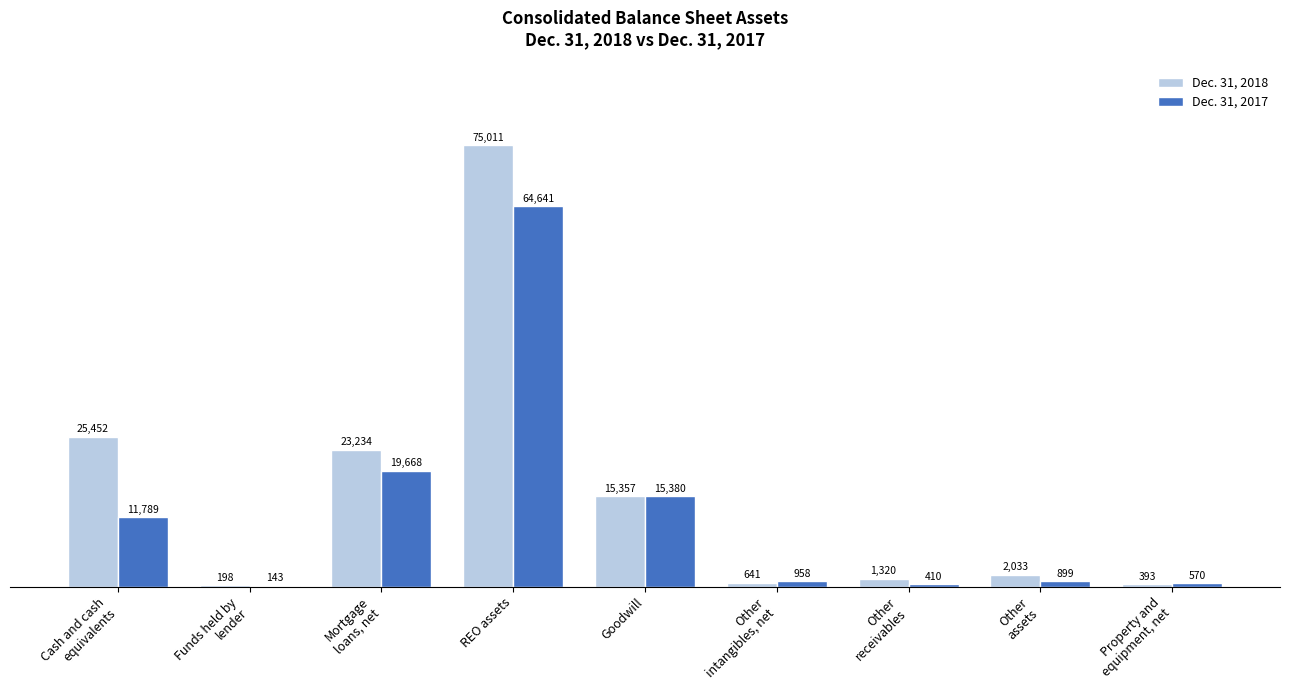

What is the total value across all series at Funds held by
lender?

341